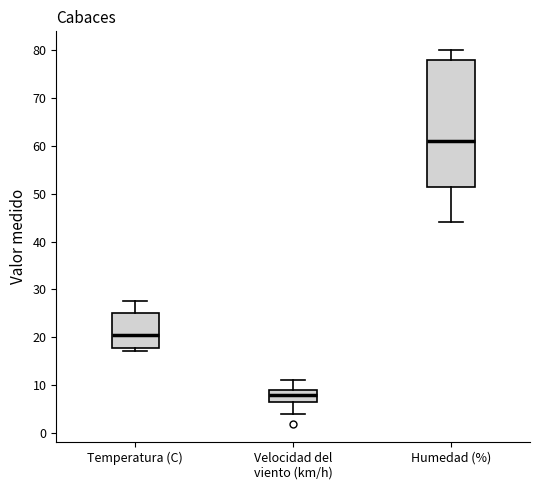

Comparing the boxes themselves (not the whiskers), which one is the tallest?

Humedad (%)